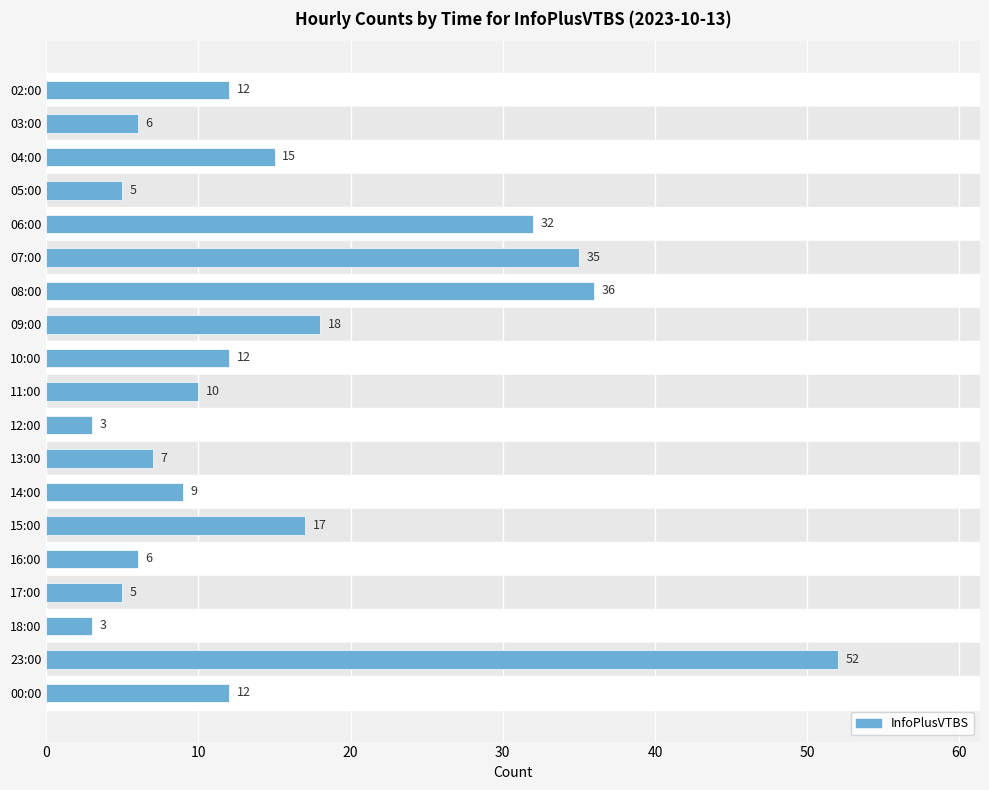

Where is the data nearest to the value 27?

06:00